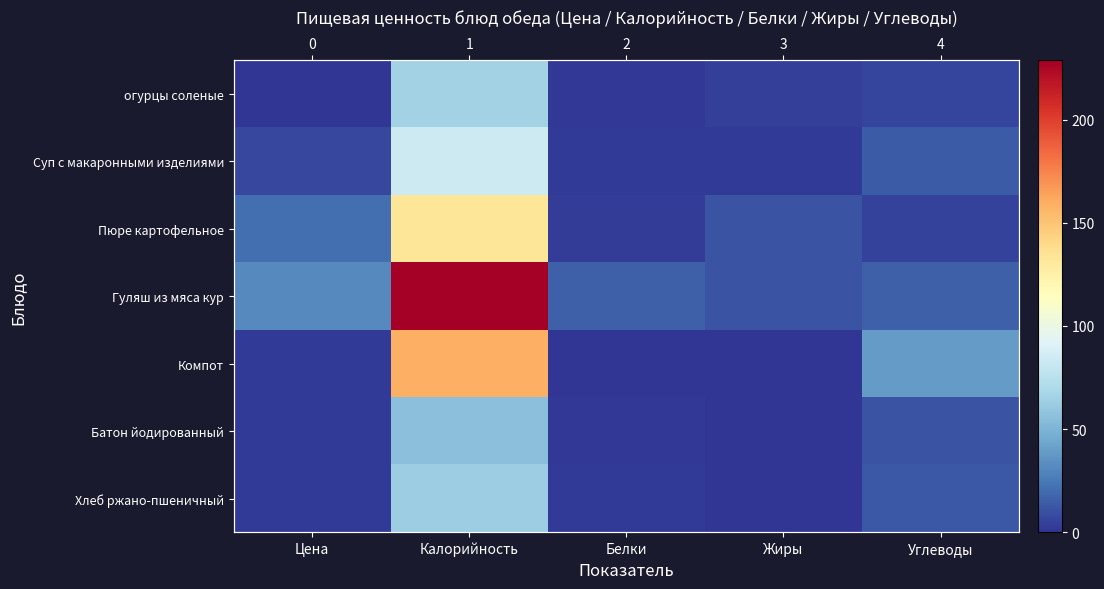

Which category has the lowest value in the Компот series?

Жиры